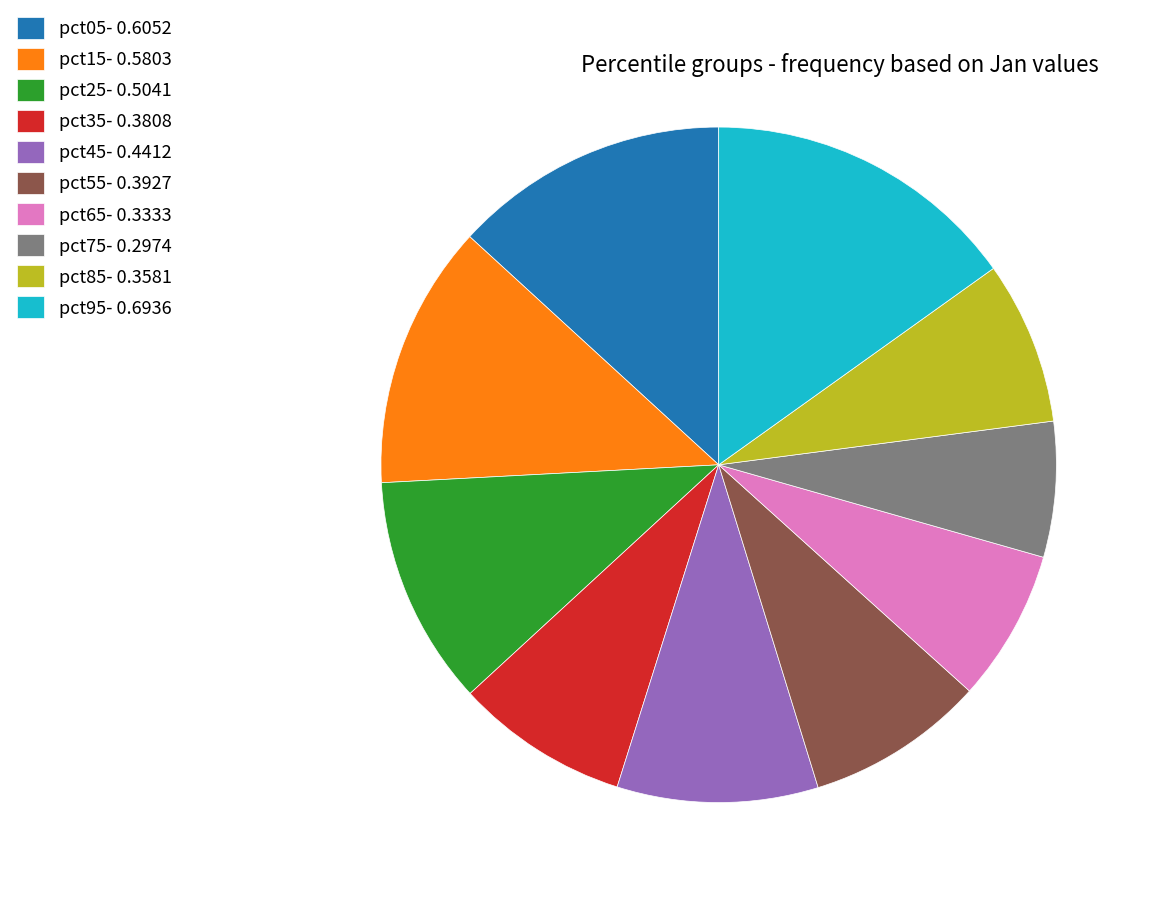

What is the smallest slice in the pie chart?

pct75